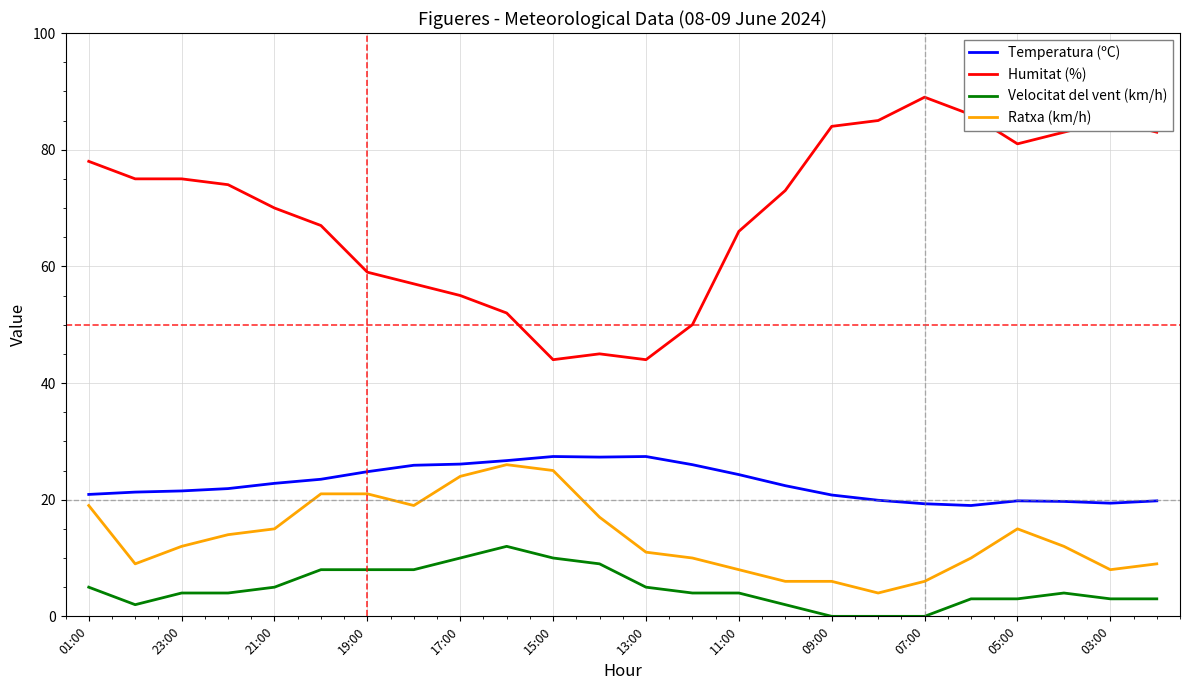

True or false: Humitat (%) and Ratxa (km/h) cross at least once.

False